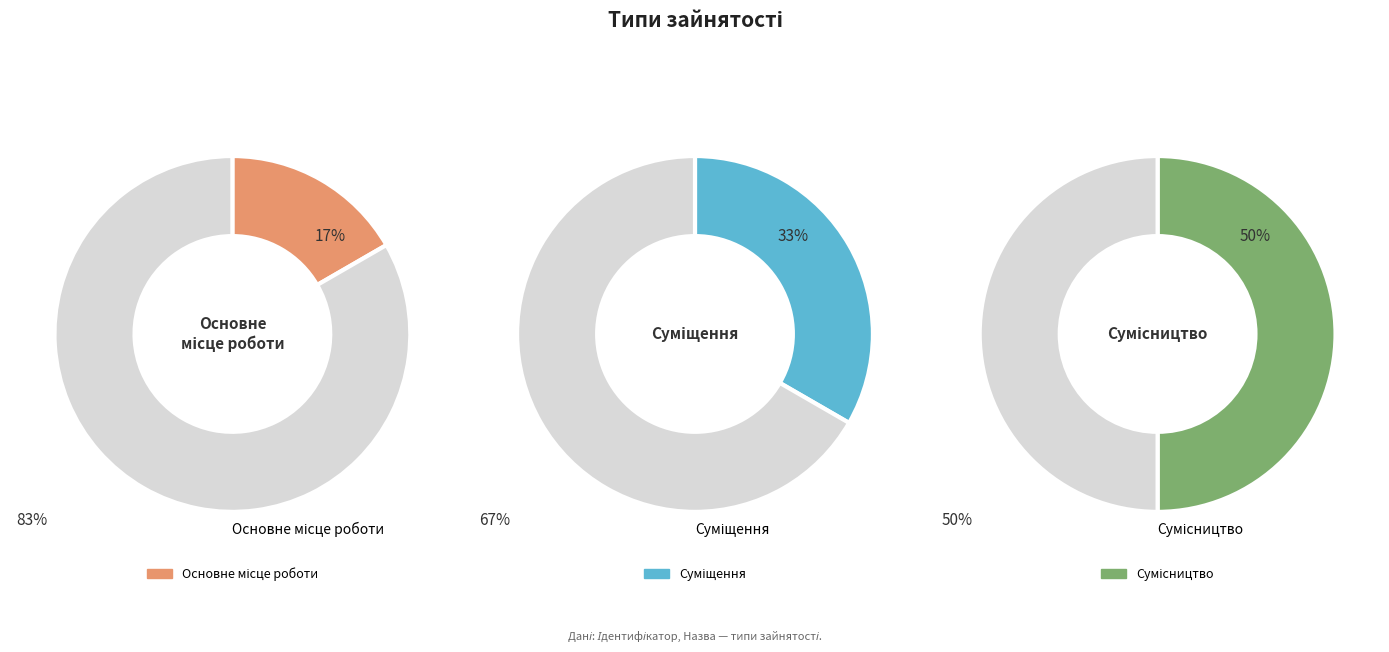

How many slices are in this pie chart?

3